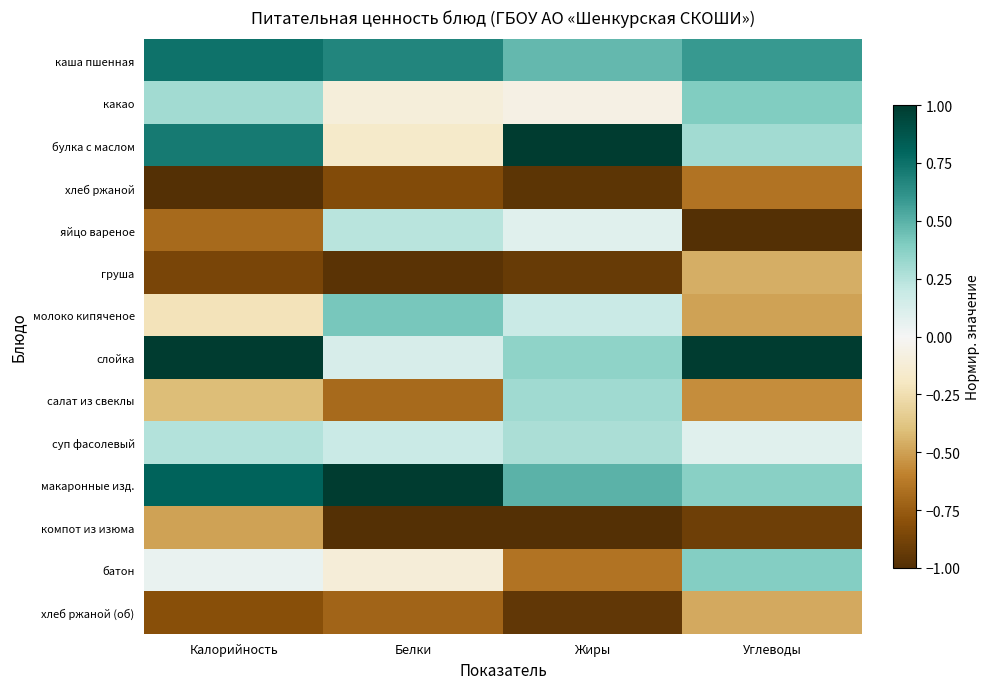

Reading left to right, what are all the values shown in this chart?

каша пшенная: Калорийность=0.7	Белки=0.7	Жиры=0.5	Углеводы=0.6
какао: Калорийность=0.3	Белки=-0.1	Жиры=-0.1	Углеводы=0.4
булка с маслом: Калорийность=0.7	Белки=-0.2	Жиры=1.0	Углеводы=0.3
хлеб ржаной: Калорийность=-1.0	Белки=-0.8	Жиры=-1.0	Углеводы=-0.7
яйцо вареное: Калорийность=-0.7	Белки=0.2	Жиры=0.1	Углеводы=-1.0
груша: Калорийность=-0.9	Белки=-1.0	Жиры=-0.9	Углеводы=-0.5
молоко кипяченое: Калорийность=-0.2	Белки=0.4	Жиры=0.2	Углеводы=-0.5
слойка: Калорийность=1.0	Белки=0.1	Жиры=0.4	Углеводы=1.0
салат из свеклы: Калорийность=-0.4	Белки=-0.7	Жиры=0.3	Углеводы=-0.6
суп фасолевый: Калорийность=0.3	Белки=0.2	Жиры=0.3	Углеводы=0.1
макаронные изд.: Калорийность=0.8	Белки=1.0	Жиры=0.5	Углеводы=0.4
компот из изюма: Калорийность=-0.5	Белки=-1.0	Жиры=-1.0	Углеводы=-0.9
батон: Калорийность=0.1	Белки=-0.1	Жиры=-0.7	Углеводы=0.4
хлеб ржаной (об): Калорийность=-0.8	Белки=-0.7	Жиры=-0.9	Углеводы=-0.5